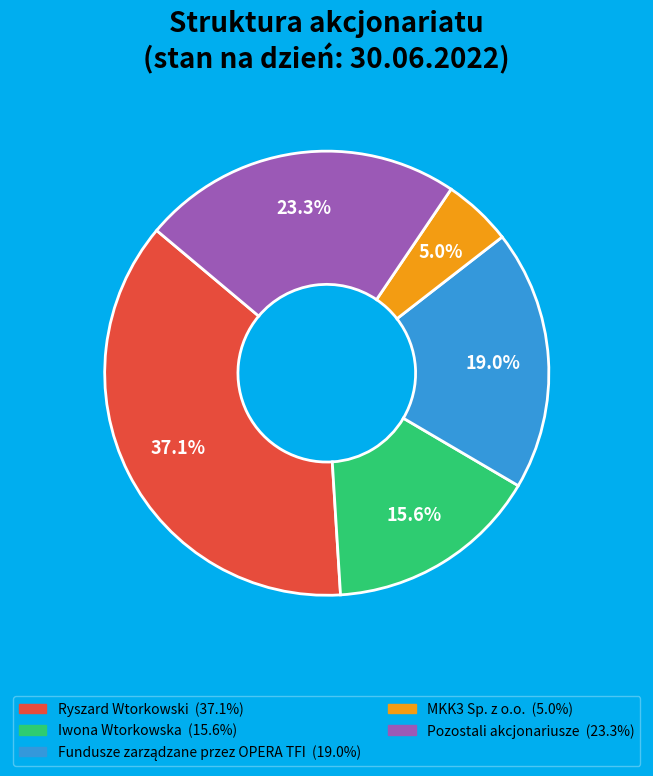

To the nearest percent, what is the difference between the Iwona Wtorkowska and MKK3 Sp. z o.o. slice percentages?

11%